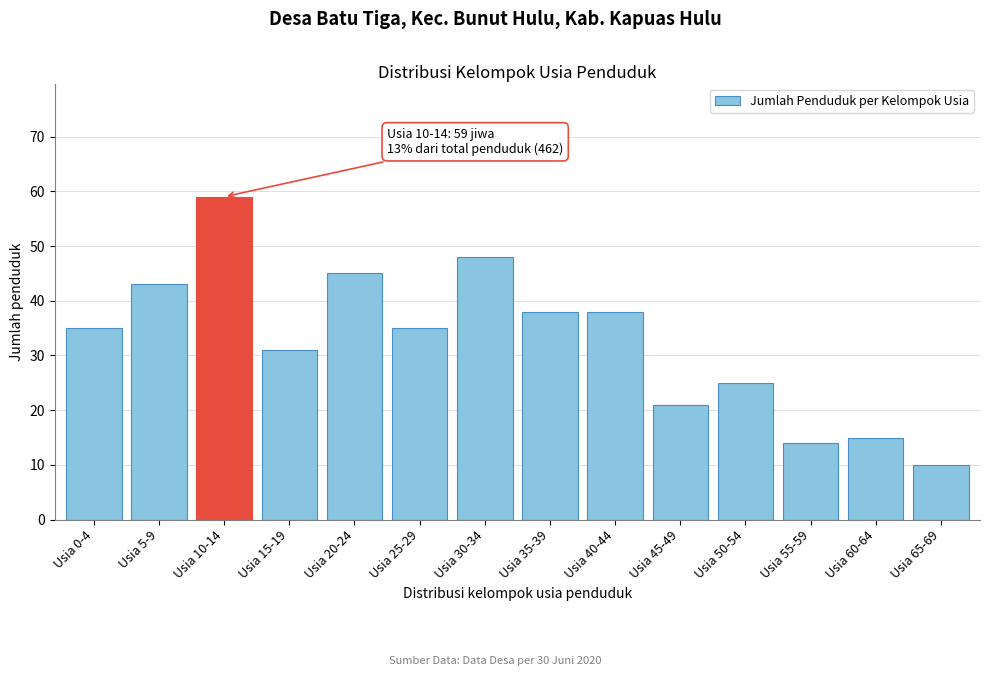

Reading left to right, extract all data points from this chart.

35	43	59	31	45	35	48	38	38	21	25	14	15	10